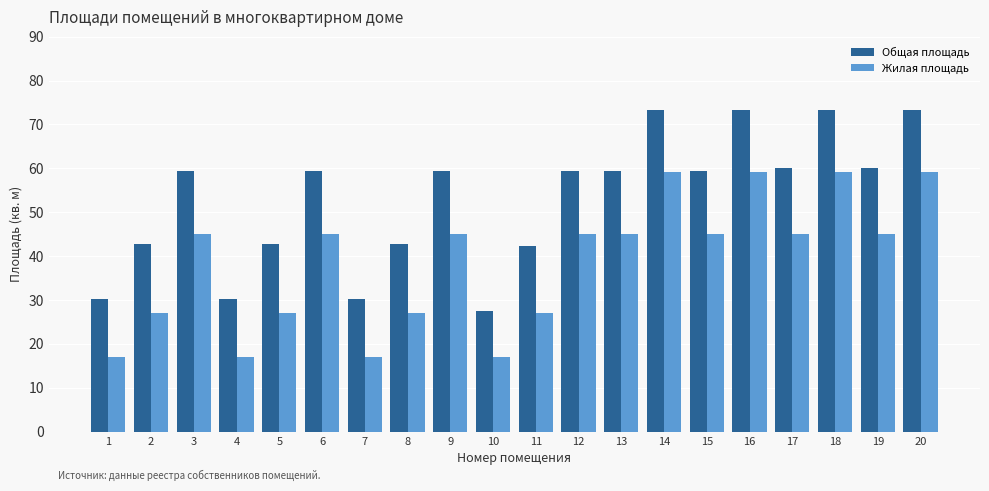

Reading left to right, transcribe all the data shown in this chart.

Общая площадь: 30.1	42.8	59.4	30.1	42.8	59.4	30.1	42.8	59.4	27.4	42.2	59.4	59.4	73.4	59.4	73.4	60.1	73.4	60.1	73.4
Жилая площадь: 17.0	27.0	45.1	17.0	27.0	45.1	17.0	27.0	45.1	17.0	27.0	45.1	45.1	59.1	45.1	59.1	45.1	59.1	45.1	59.1